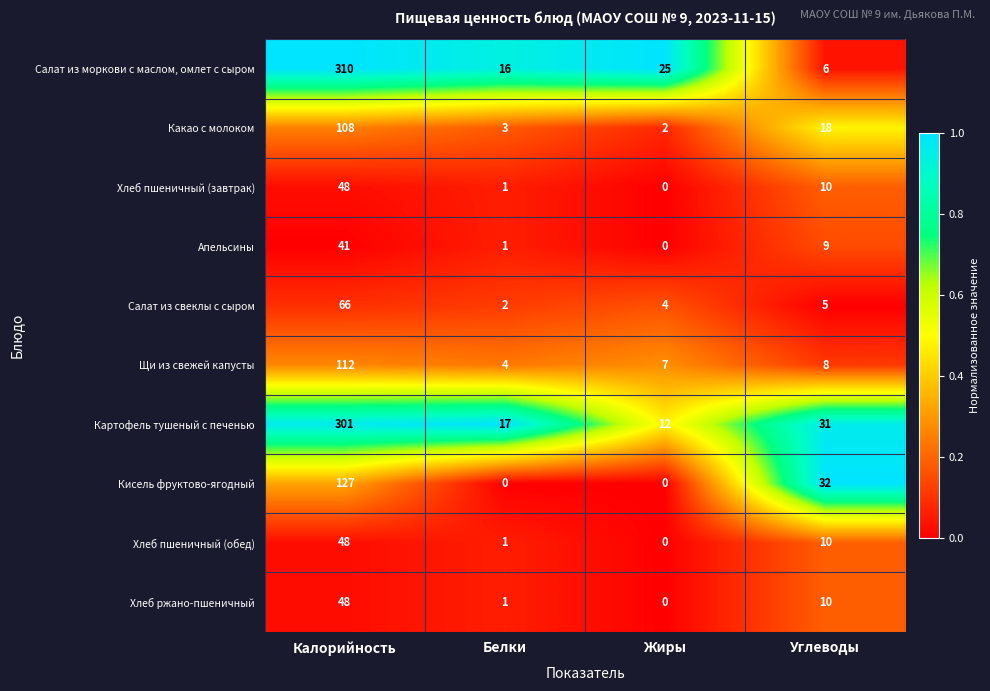

What is the average value of the Хлеб ржано-пшеничный series?

15